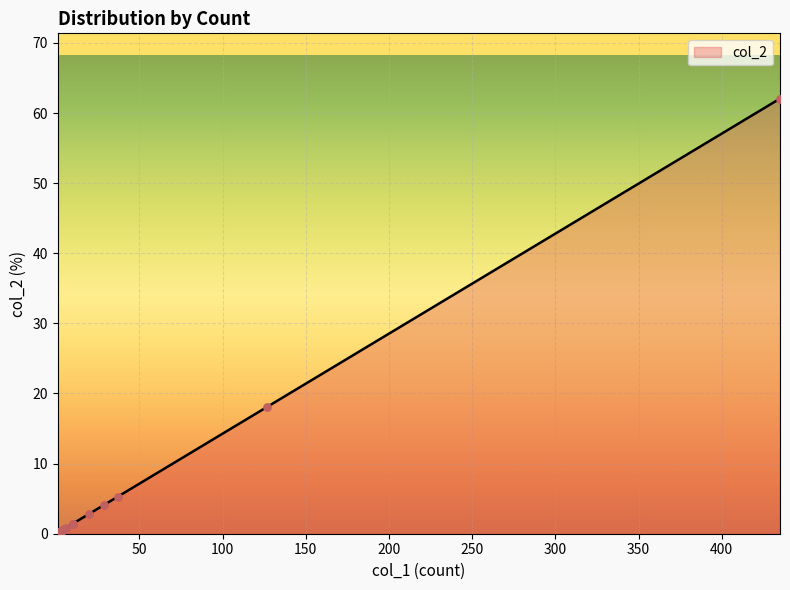

Between 1 and 4, which is larger?

4